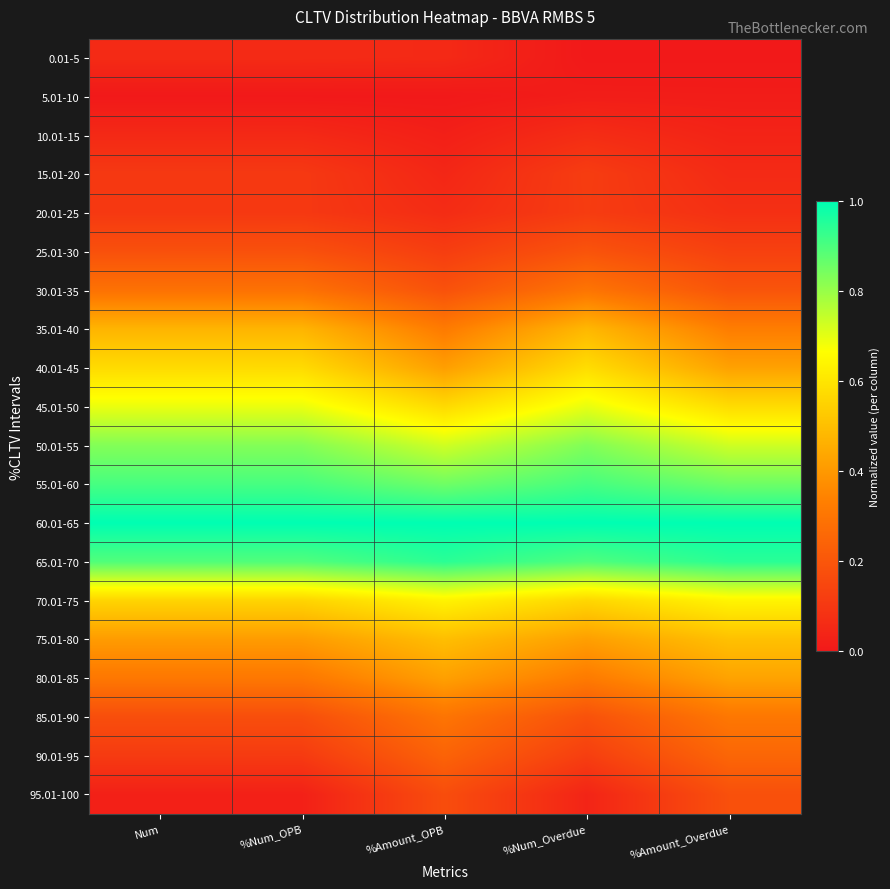

Read the 75.01-80 value at %Num_Overdue.

0.4